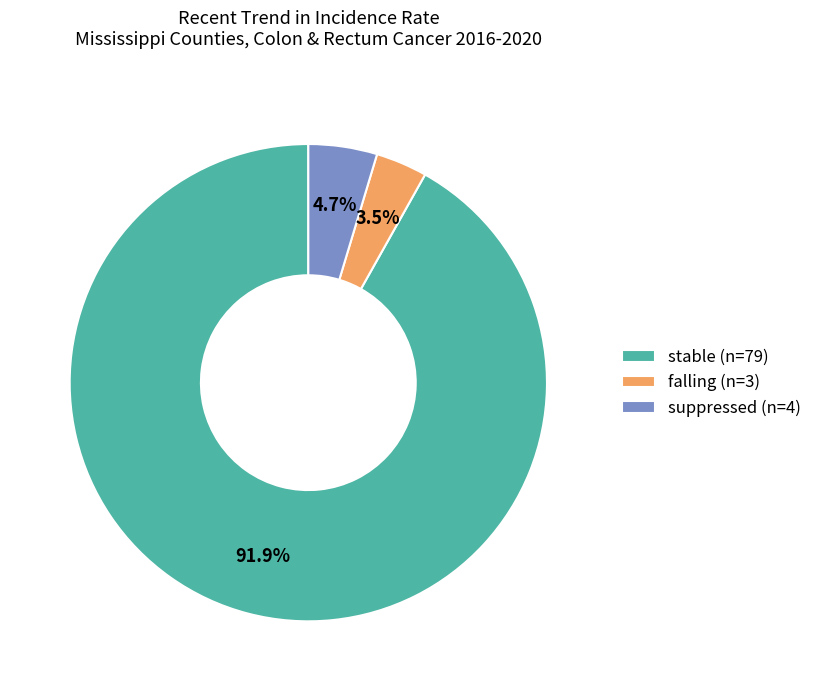

Is the sum of falling (n=3) and stable (n=79) greater than half?

Yes